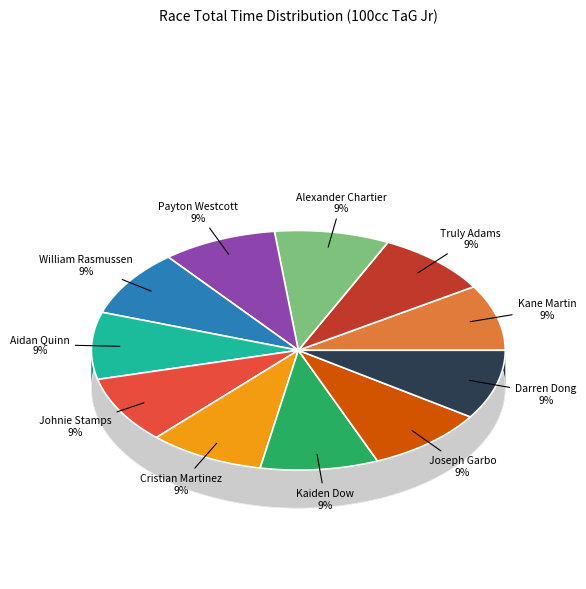

Count the number of slices in the pie.

11